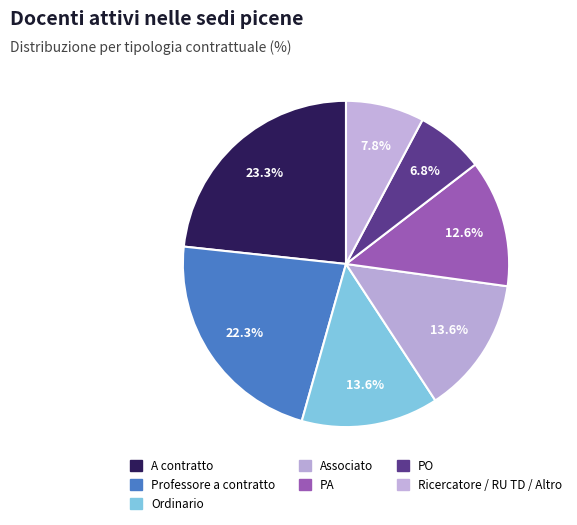

Count the number of slices in the pie.

7